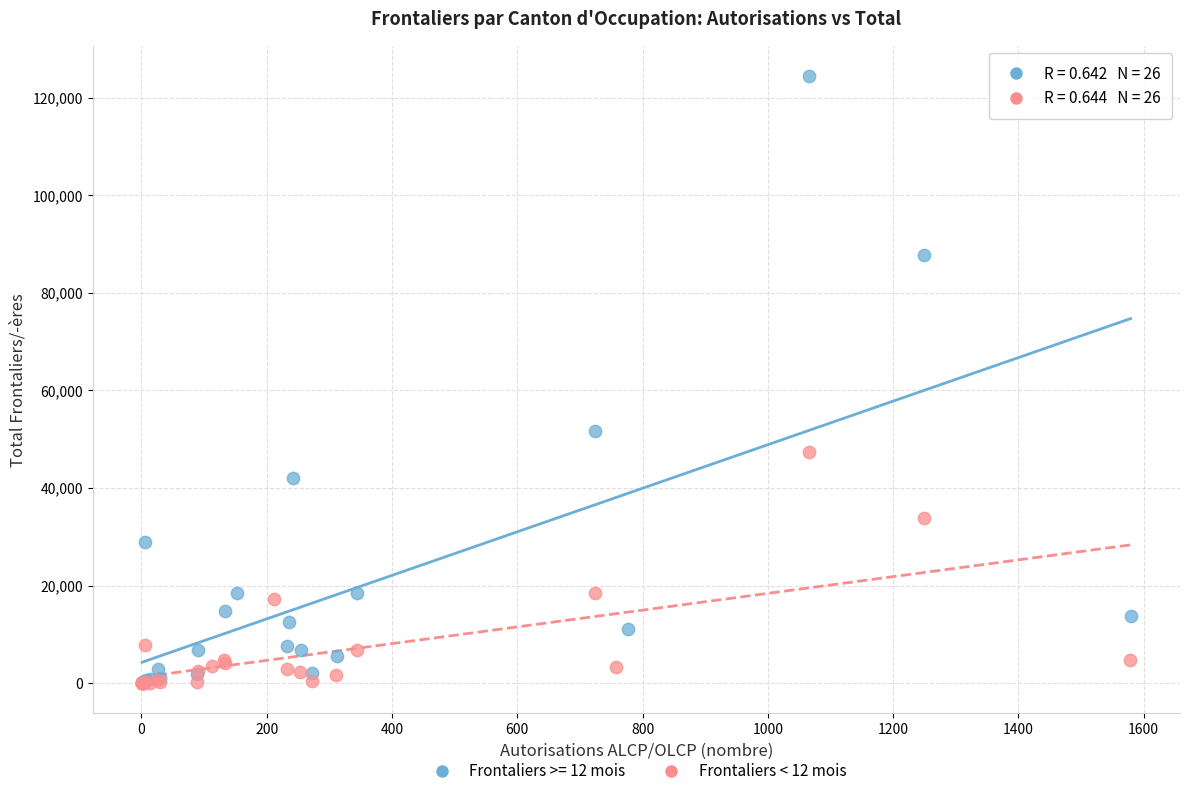

Which series has the widest spread of Y values?

Frontaliers >= 12 mois